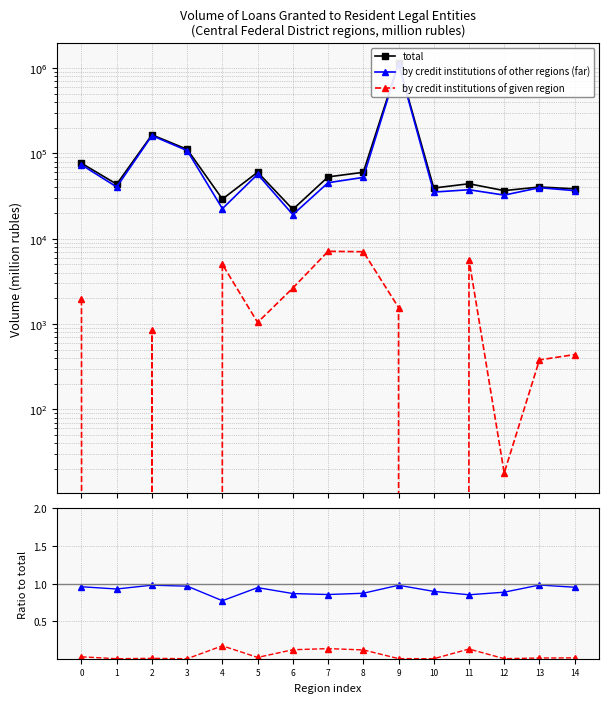

Reading right to left, transcribe all the data shown in this chart.

total: 38419.0	40345.0	36581.0	44012.0	39228.0	1137388.0	59942.0	52963.0	22060.0	60105.0	29103.0	111456.0	164728.0	43501.0	76576.0
by credit institutions of other regions (far): 1.0	1.0	0.9	0.9	0.9	1.0	0.9	0.9	0.9	0.9	0.8	1.0	1.0	0.9	1.0
by credit institutions of given region: 0.0	0.0	0.0	0.1	0.0	0.0	0.1	0.1	0.1	0.0	0.2	0.0	0.0	0.0	0.0